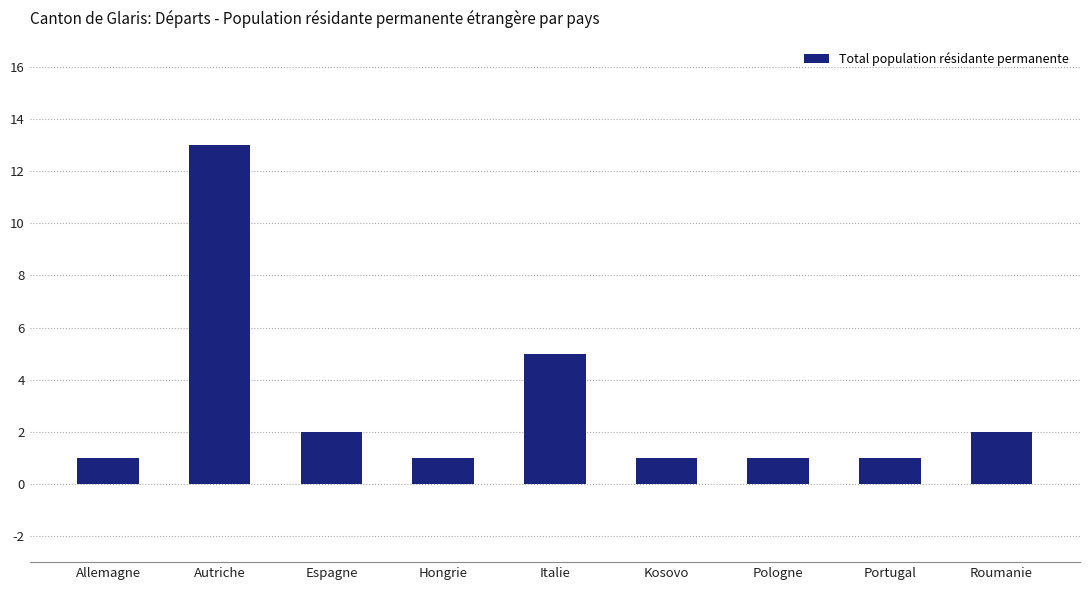

Reading left to right, transcribe all the data shown in this chart.

1	13	2	1	5	1	1	1	2